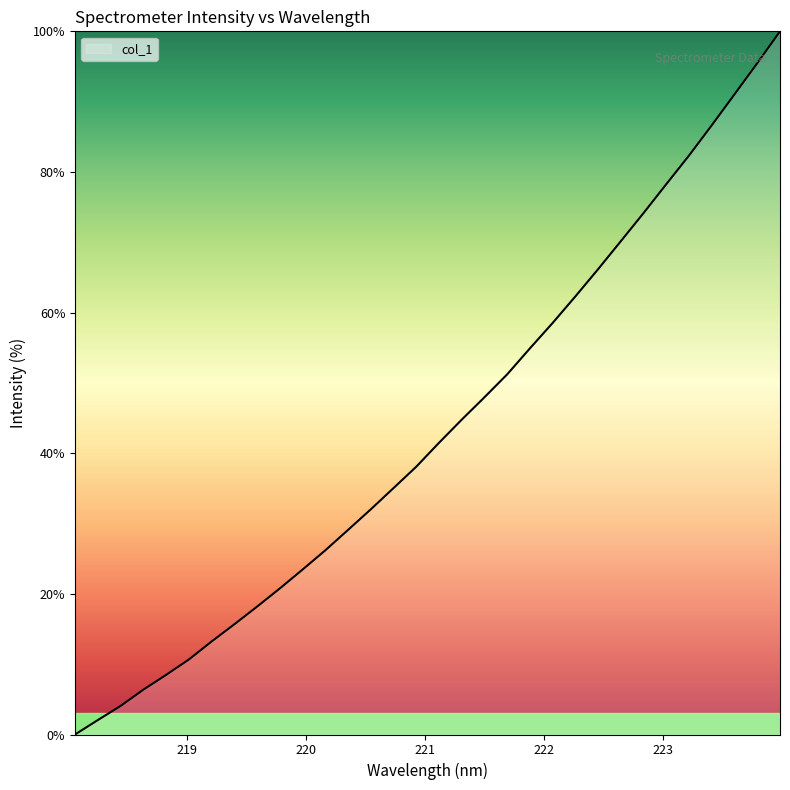

What is the maximum value shown in the chart?

100.0